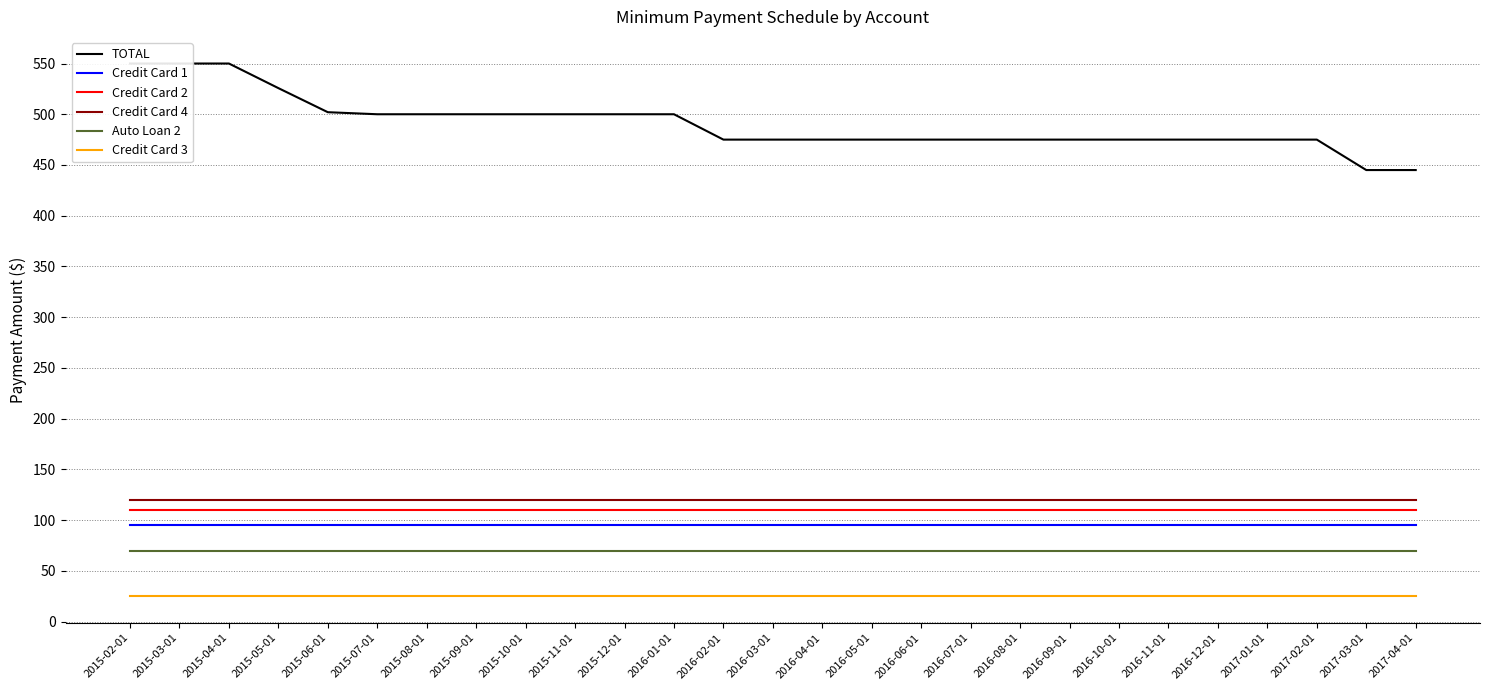

Which series has the widest spread of values?

TOTAL